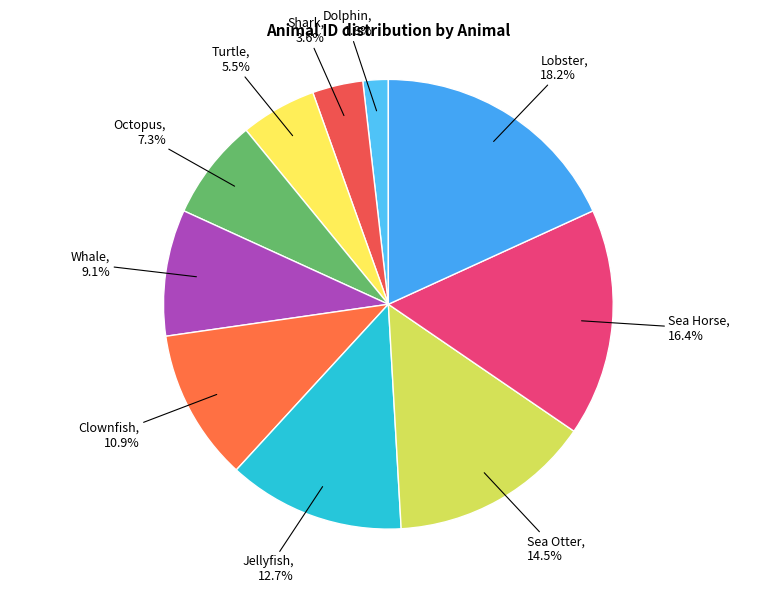

Count the number of slices in the pie.

10